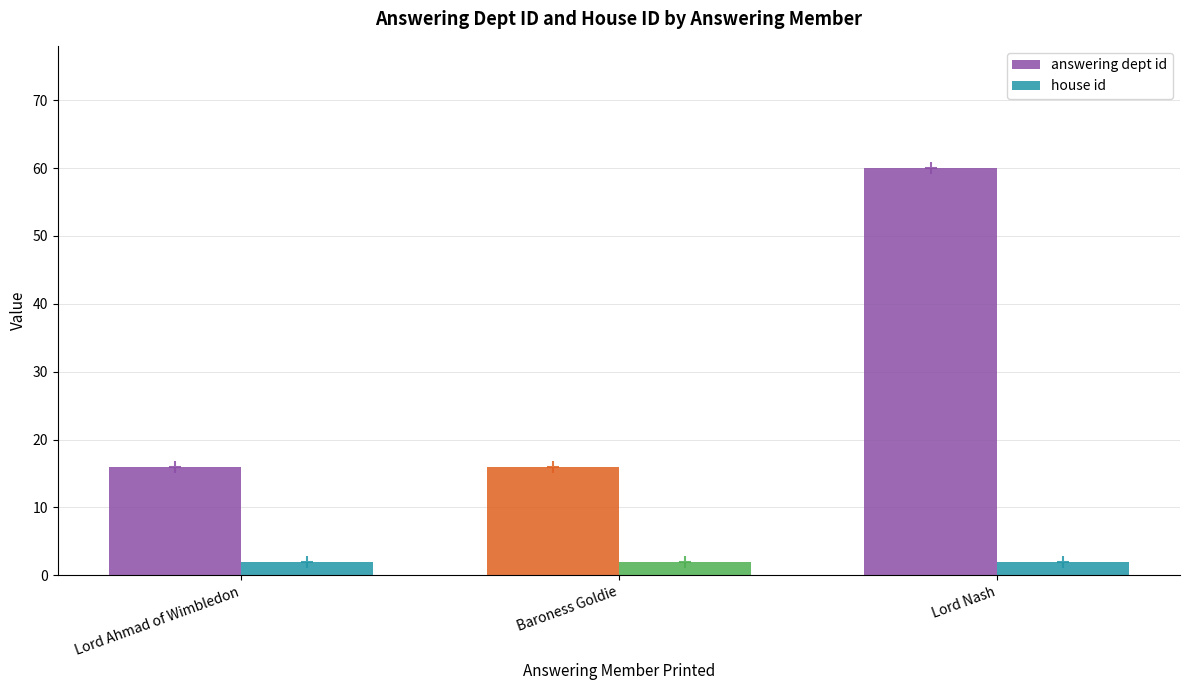

Rank the series by their average value, from highest to lowest.

answering dept id, house id